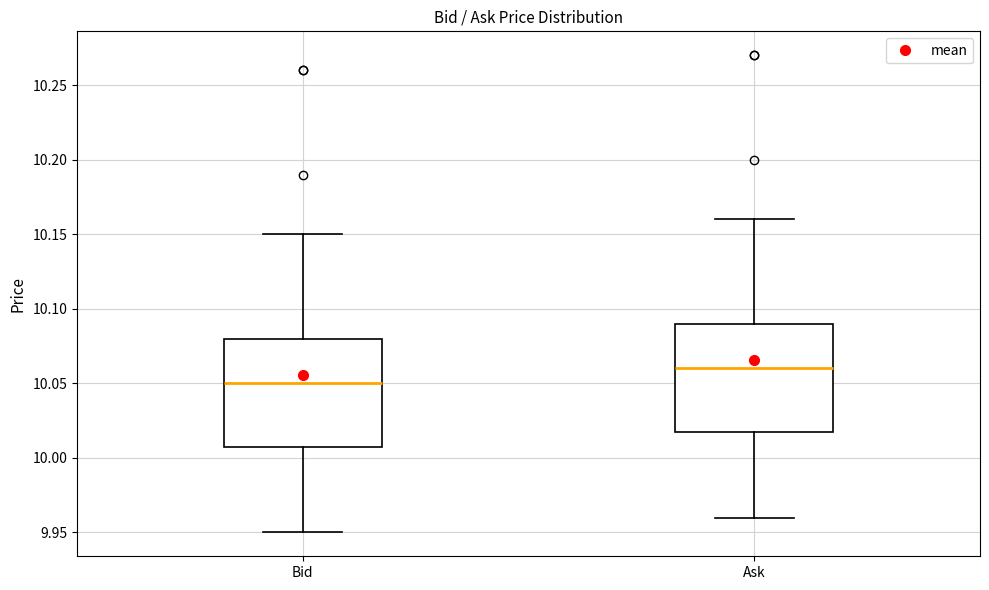

Where does the upper whisker of the box for Bid end on the y-axis? The values are not printed on the chart, so give them approximately, as read against the axis.

10.15